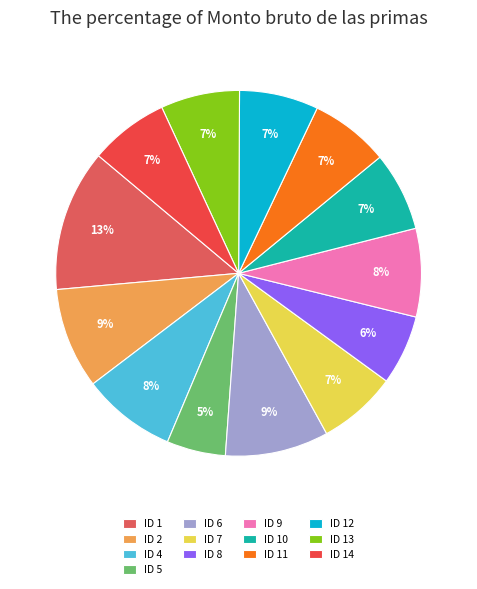

Does ID 4 account for over 50% of the chart?

No